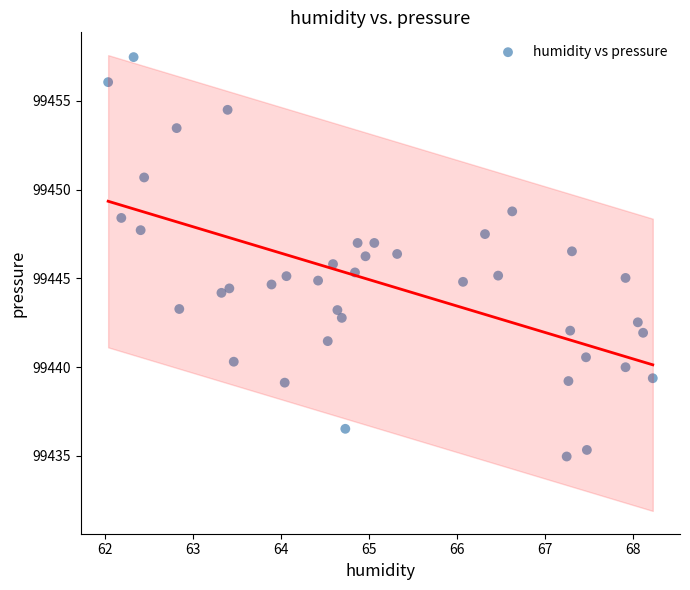

What is the range of Y values (max minus min)?

22.5